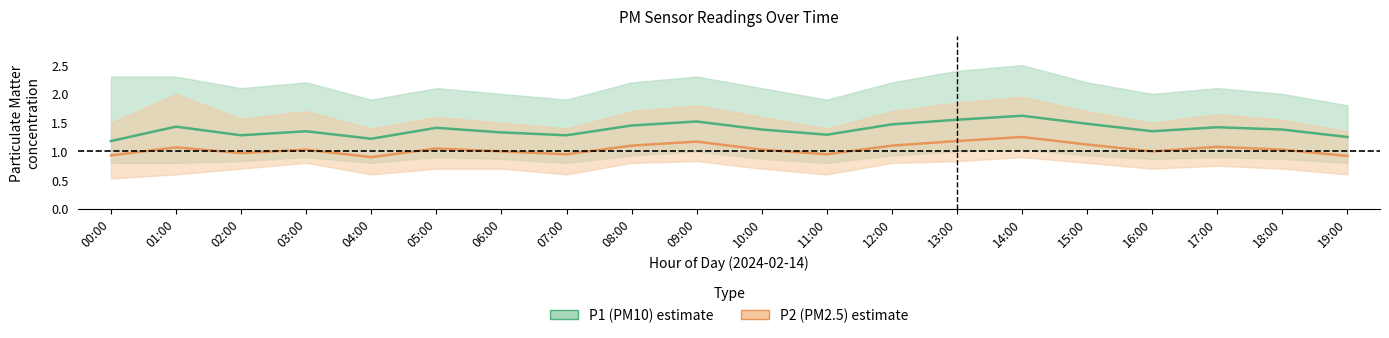

At 18:00, list the series in order from smallest to largest.

P2 (PM2.5), P1 (PM10)